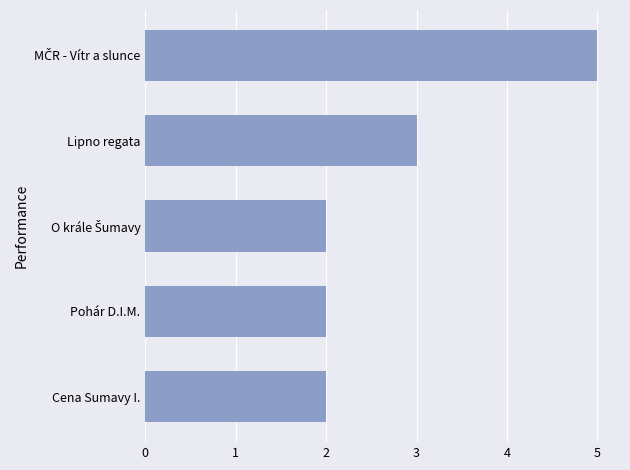

The chart shows a value of 2 at Cena Sumavy I.. True or false?

True